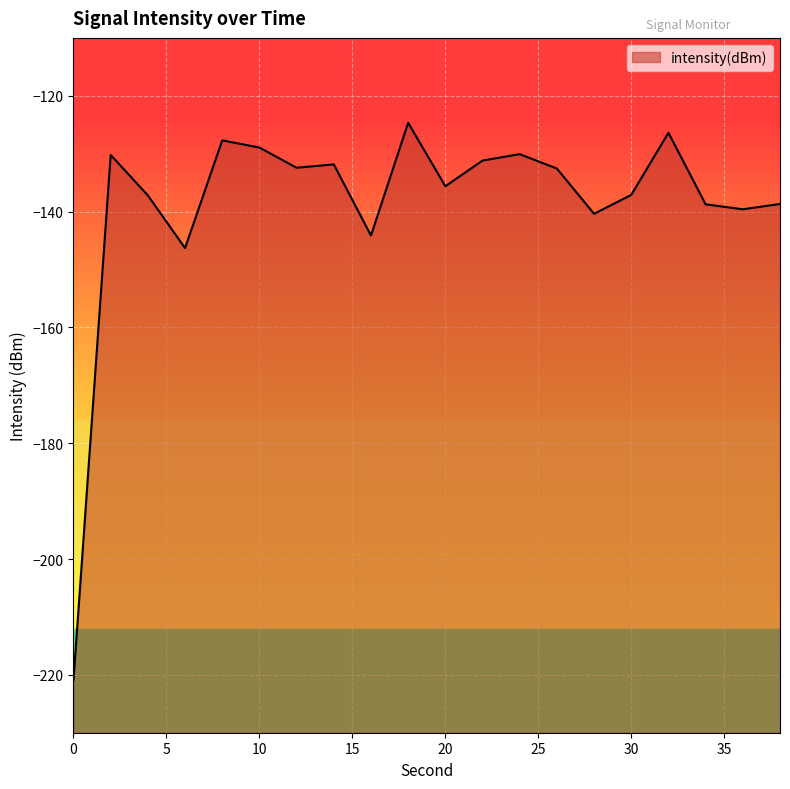

Reading left to right, list all the values displayed in this chart.

-220.9	-130.2	-137.2	-146.3	-127.7	-128.9	-132.4	-131.8	-144.1	-124.7	-135.6	-131.2	-130.1	-132.6	-140.4	-137.1	-126.4	-138.7	-139.6	-138.7